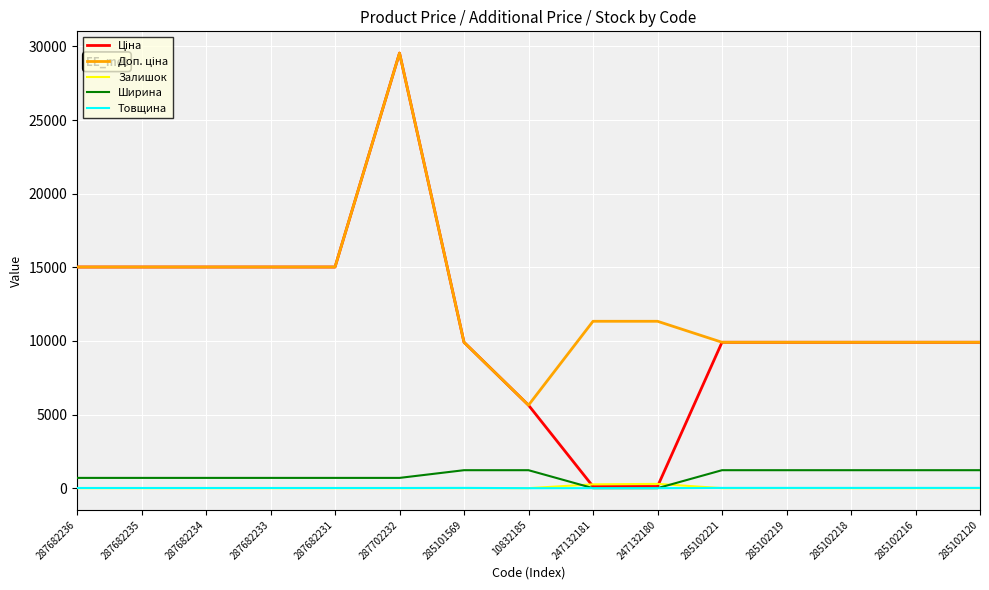

At which category is the sum across all series the highest?

287702232